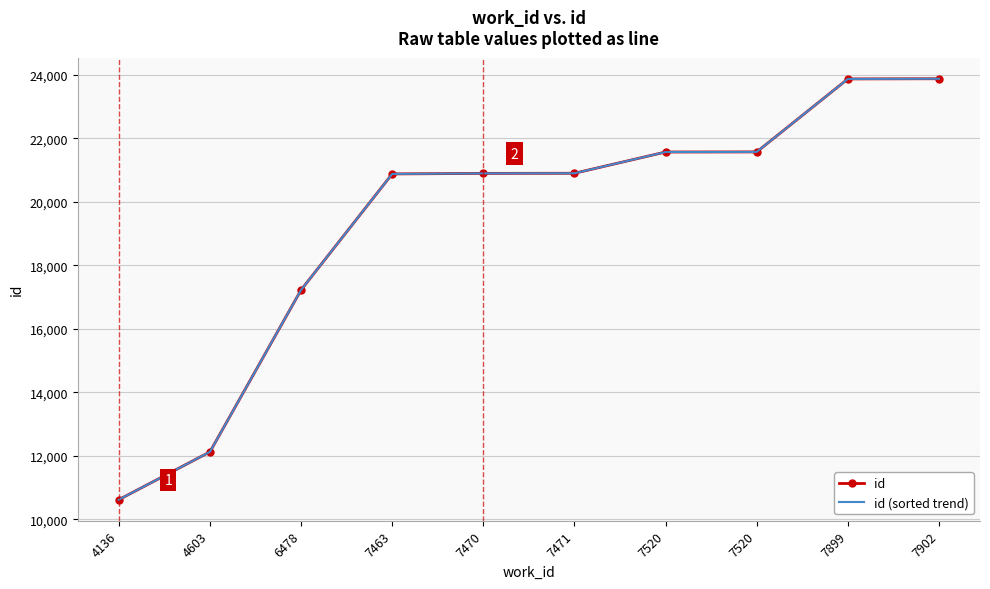

True or false: id (sorted trend) and id cross at least once.

False